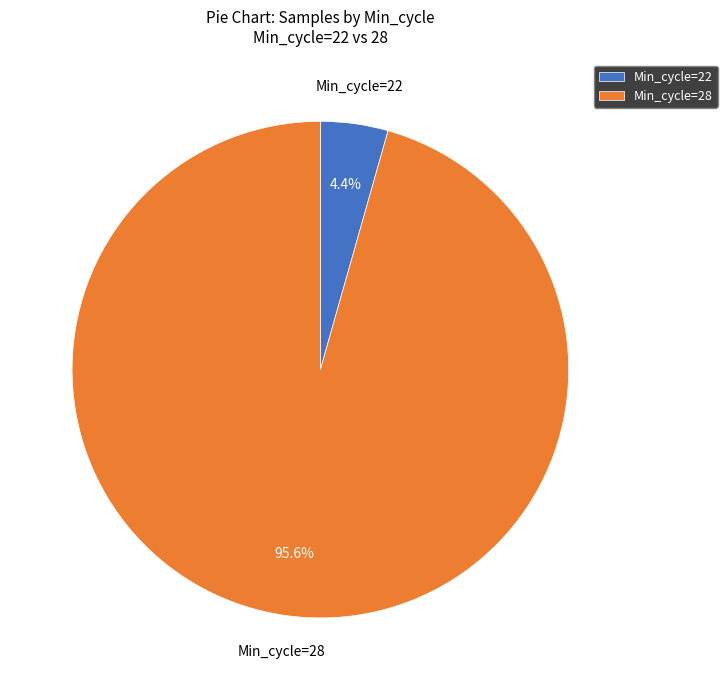

What is the largest slice in the pie chart?

Min_cycle=28